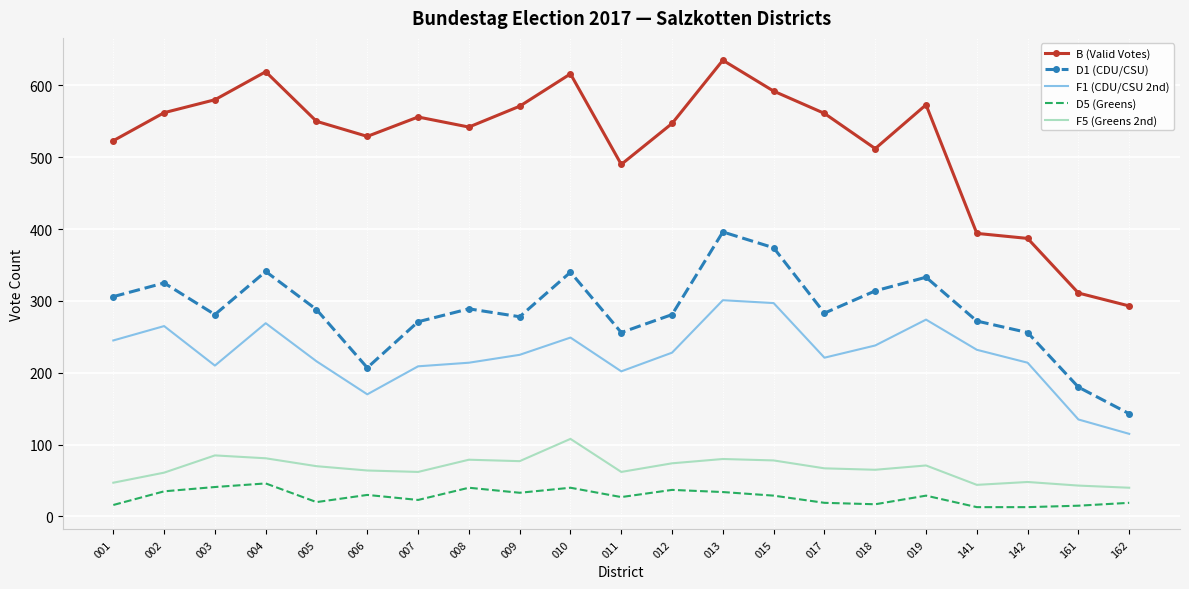

True or false: F1 (CDU/CSU 2nd) has a value of 359 at 004.

False